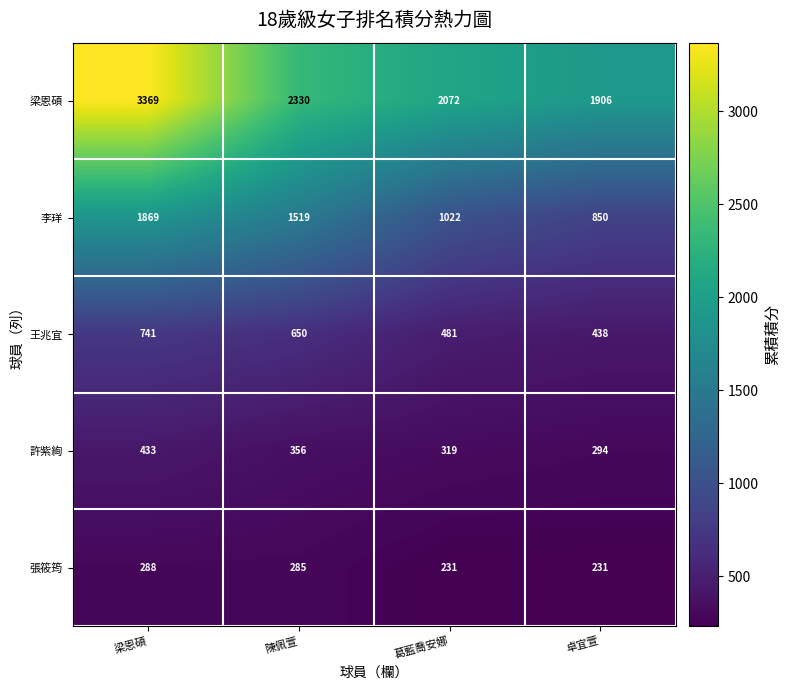

Reading left to right, extract all data points from this chart.

梁恩碩: 3369	2330	2072	1906
李珜: 1869	1519	1022	850
王兆宜: 741	650	481	438
許紫絢: 433	356	319	294
張筱筠: 288	285	231	231